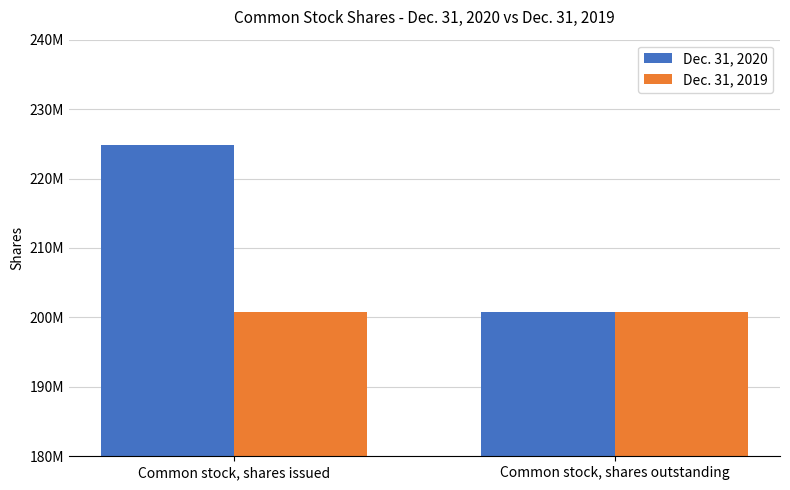

What is the spread (max minus min) of values at Common stock, shares issued?

24101055